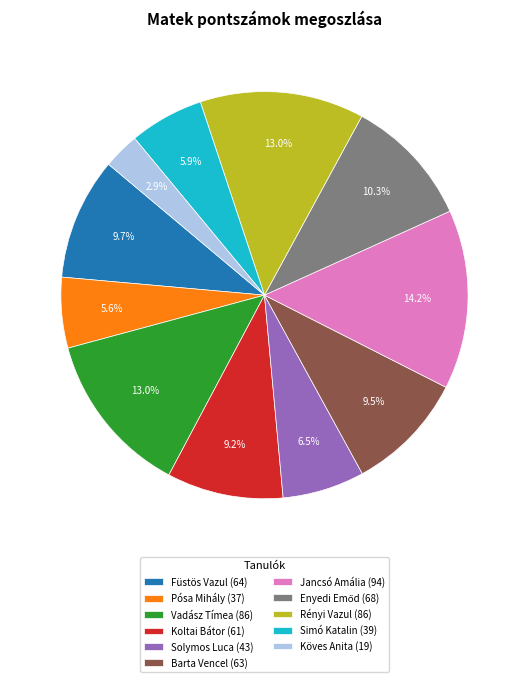

Between Vadász Tímea and Koltai Bátor, which is larger?

Vadász Tímea